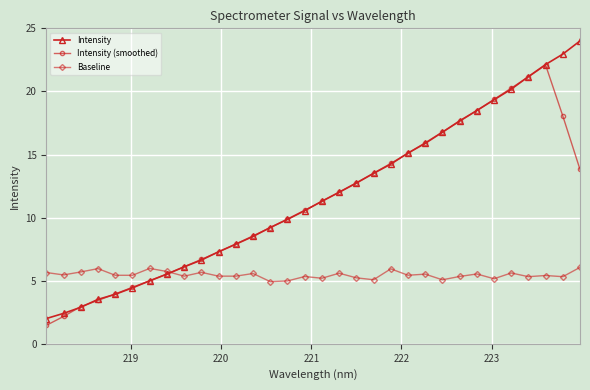

What is the minimum value shown in the chart?

1.5